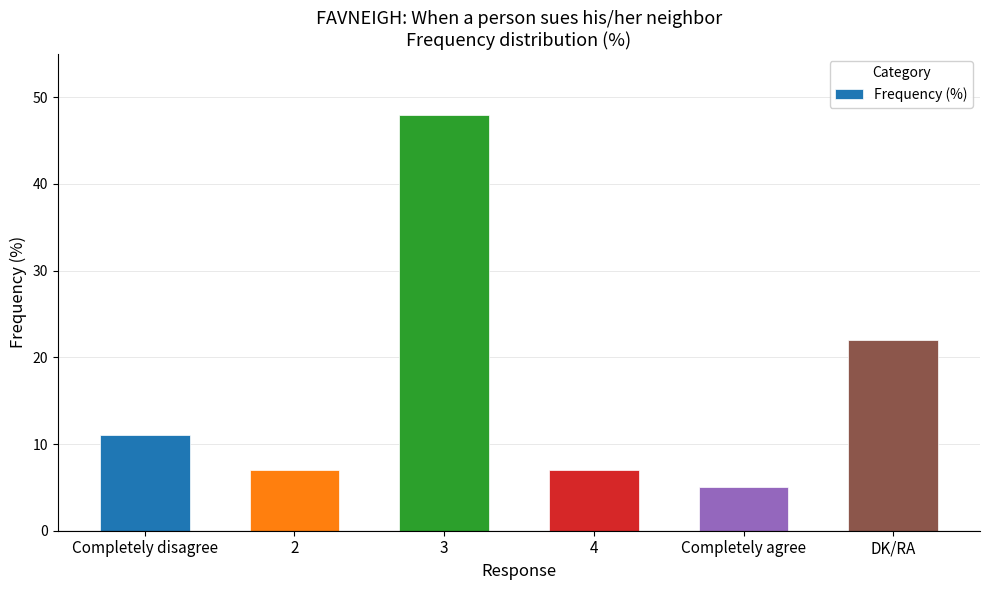

At which category does the chart reach its peak across all series?

3